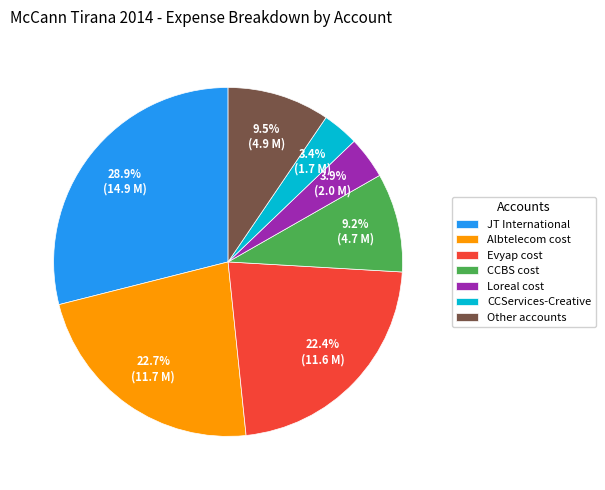

How many slices are in this pie chart?

7